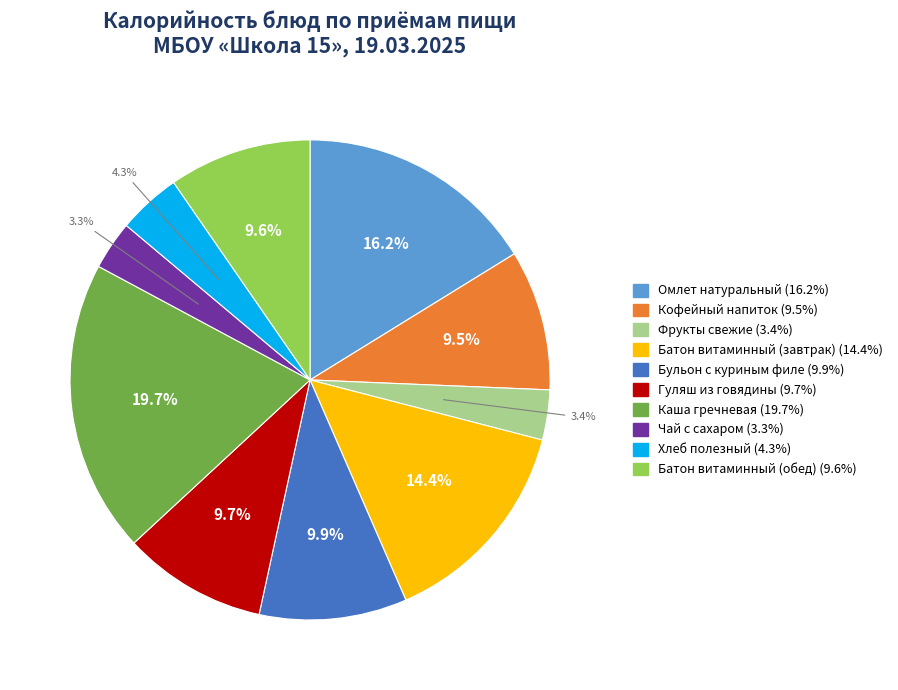

Does any single category account for the majority?

No